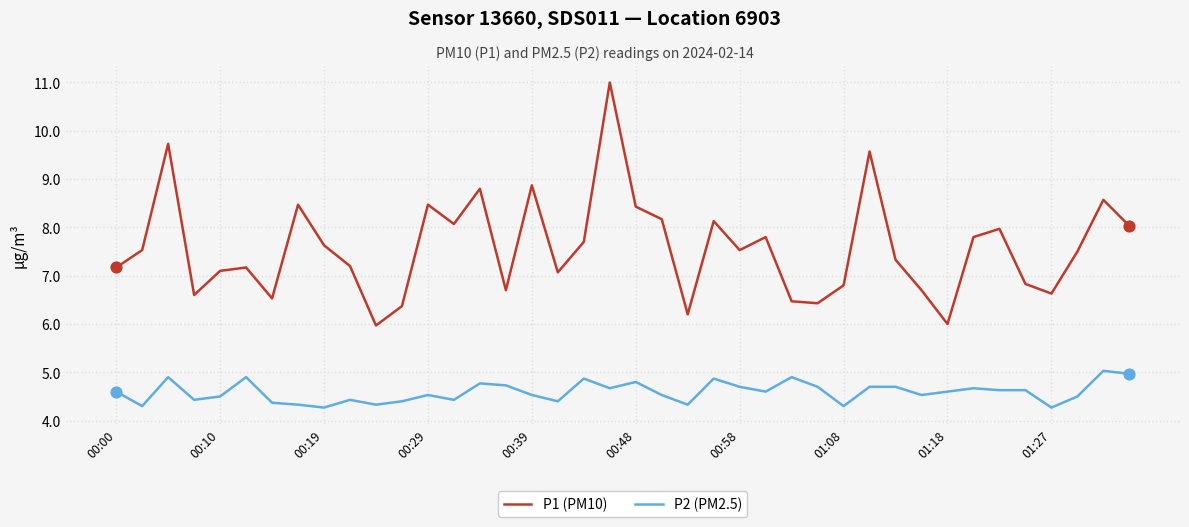

At how many categories does at least one series exceed 8?

13